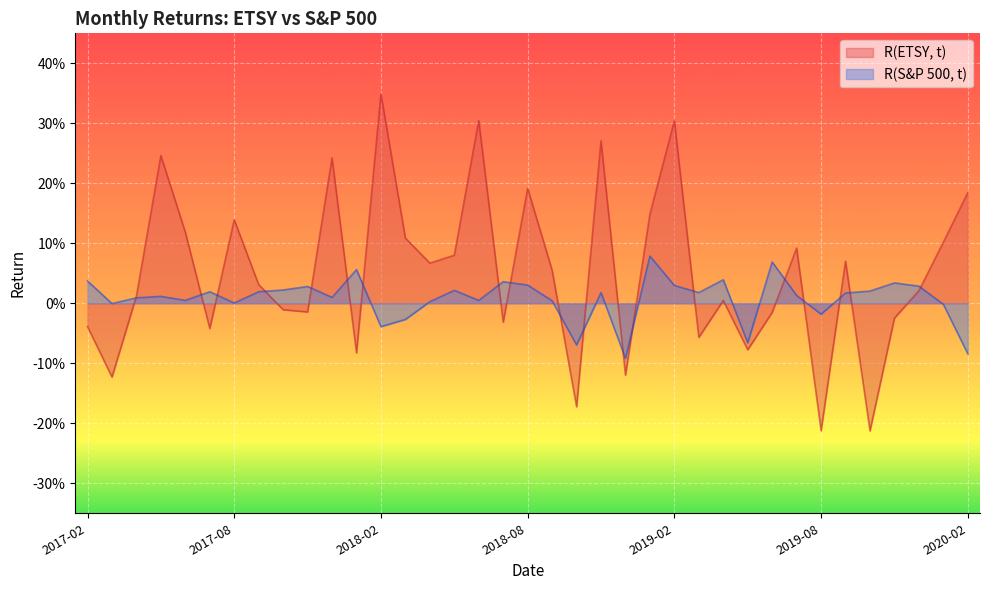

What is the label of the 25th point from the left?

2019-02